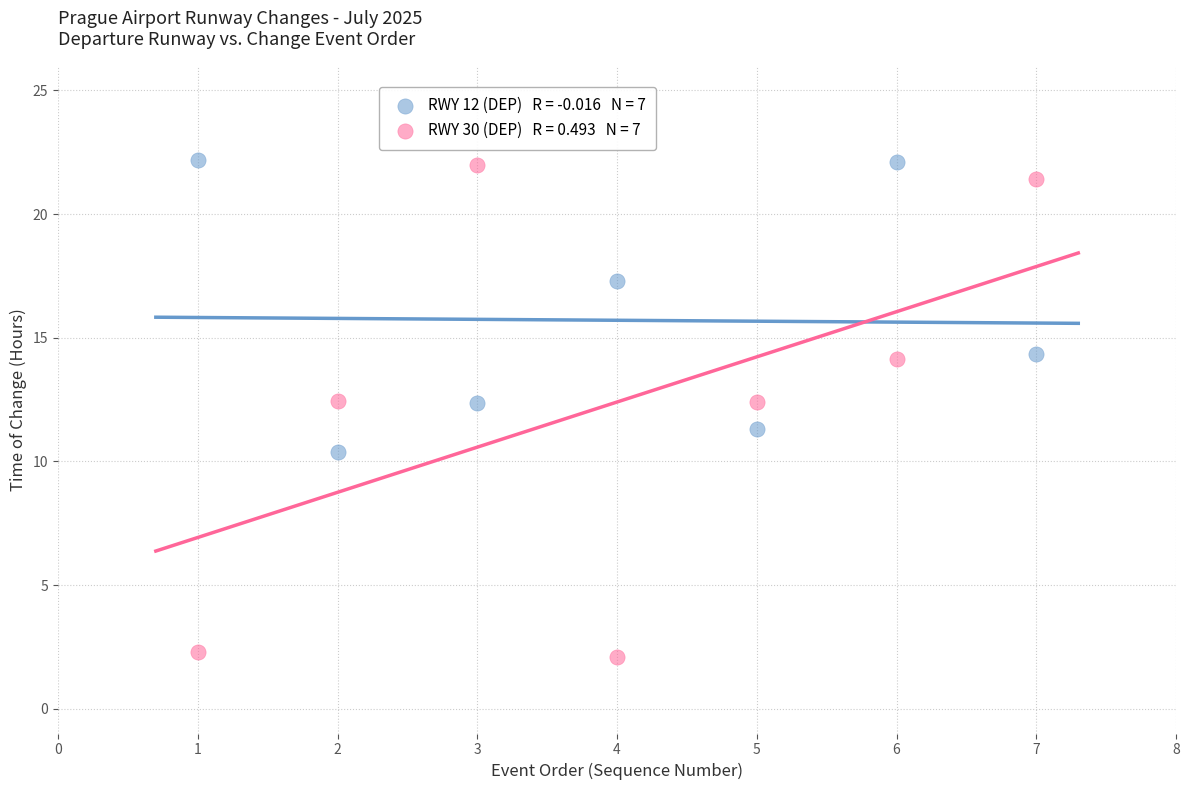

Across all data points, what is the range of X values (max minus min)?

6.0